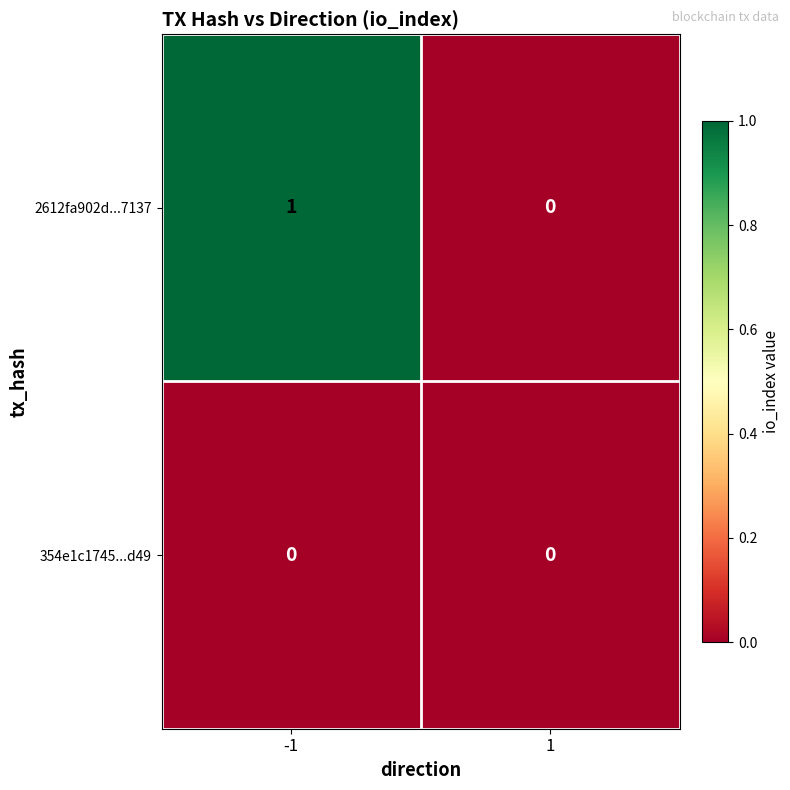

Which series has the largest range (max minus min)?

2612fa902d...7137